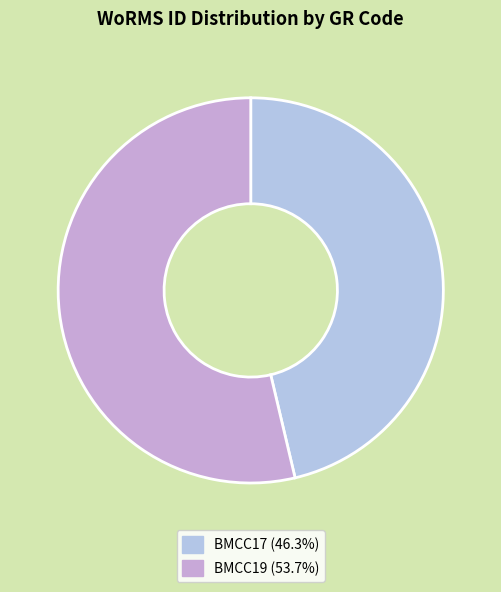

Which slice is the smallest?

BMCC17